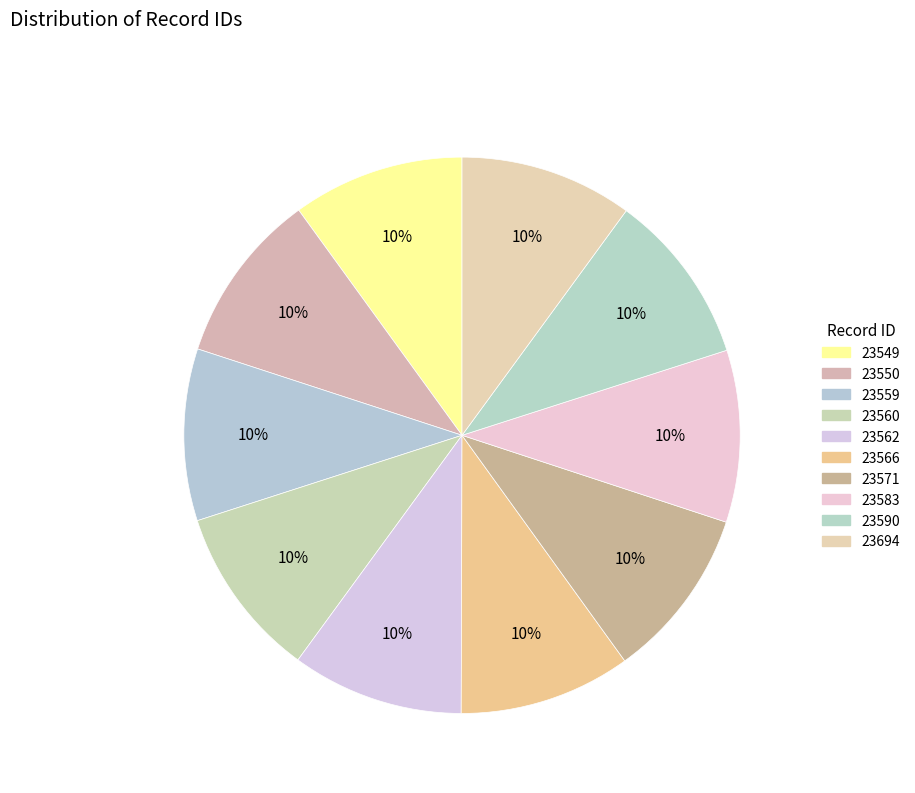

How many segments does this pie chart have?

10